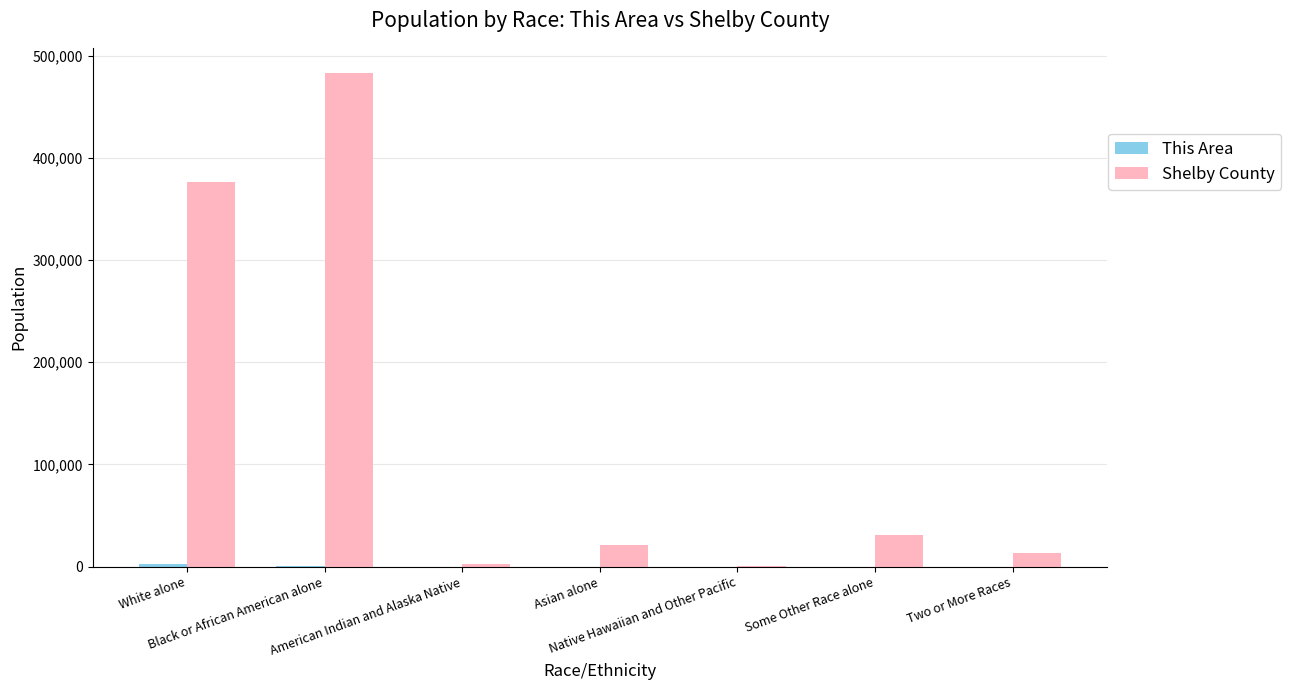

Which series has the largest total across all categories?

Shelby County